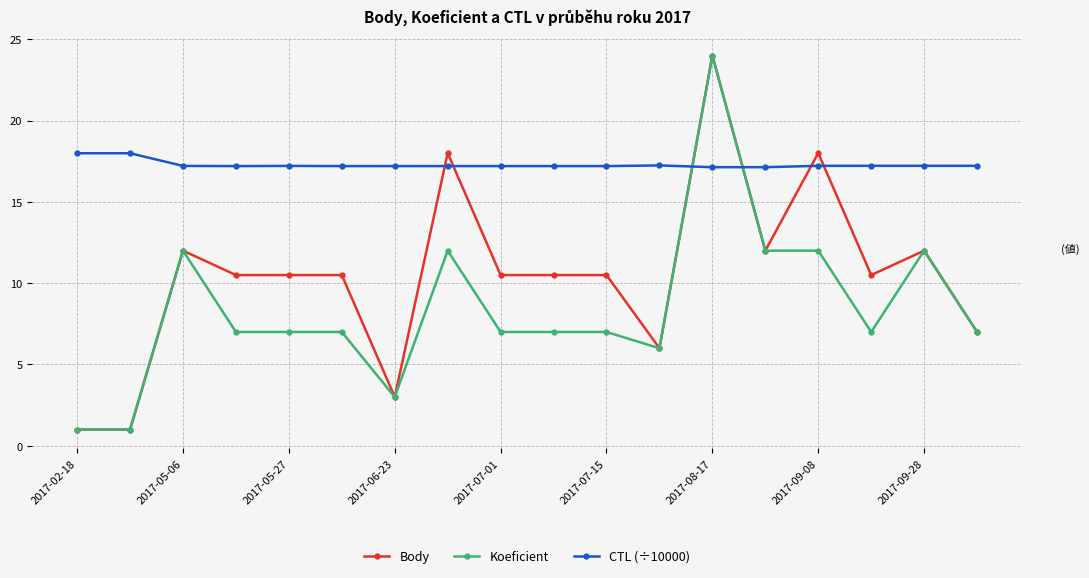

Which series has the largest total across all categories?

CTL (÷10000)